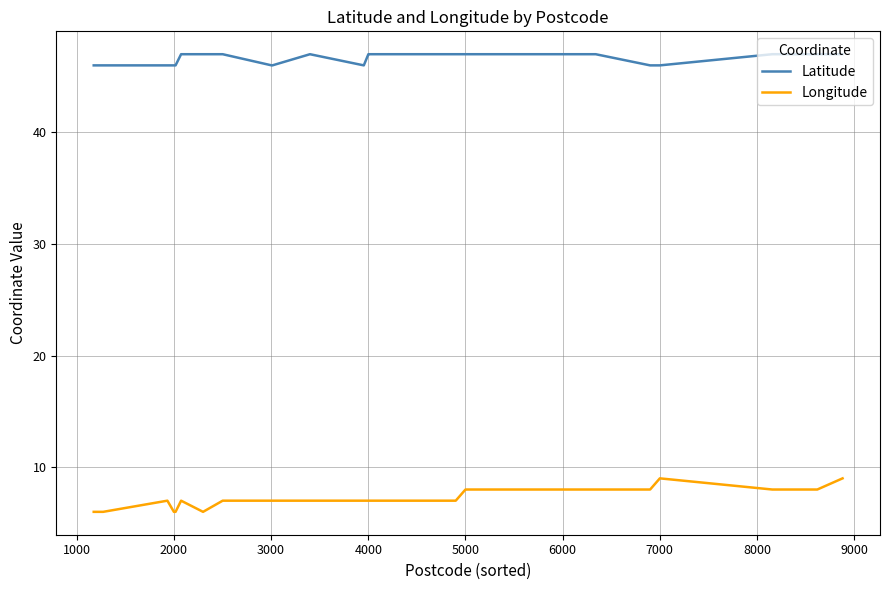

Is it true that Longitude equals 10 at 5000?

False